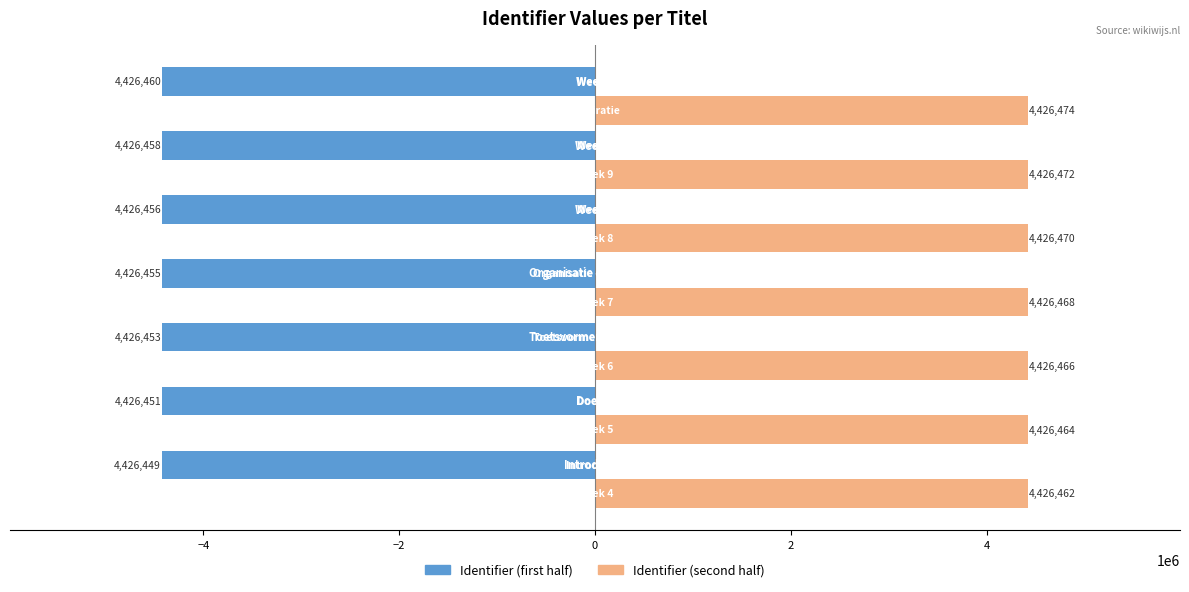

What is the lowest value of the Identifier (second half) series?

4426462